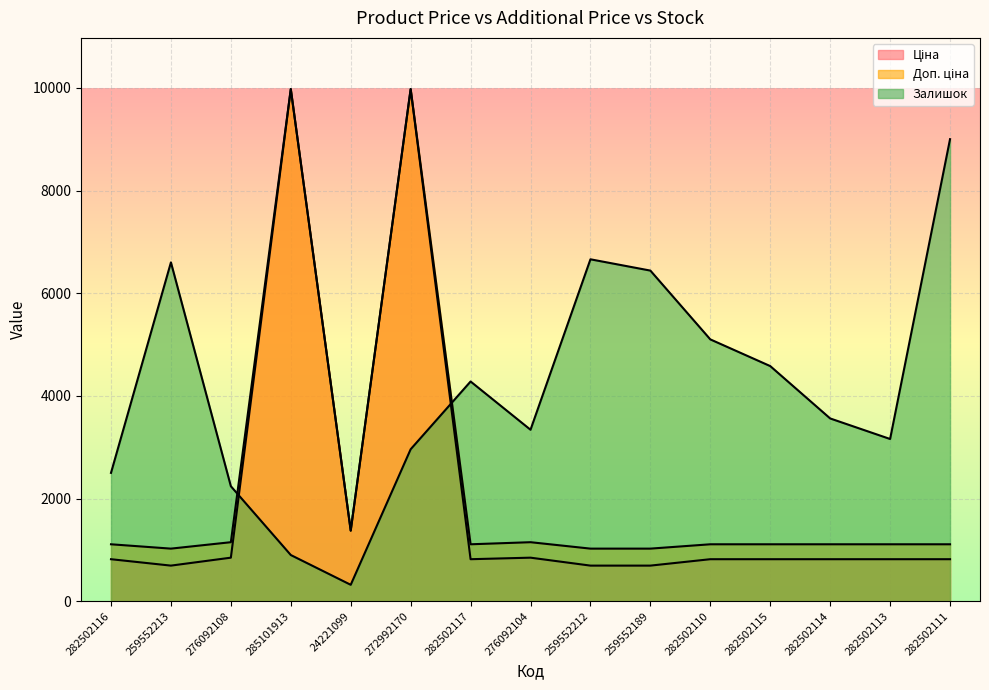

What is the sum of all Доп. ціна values?

34462.4